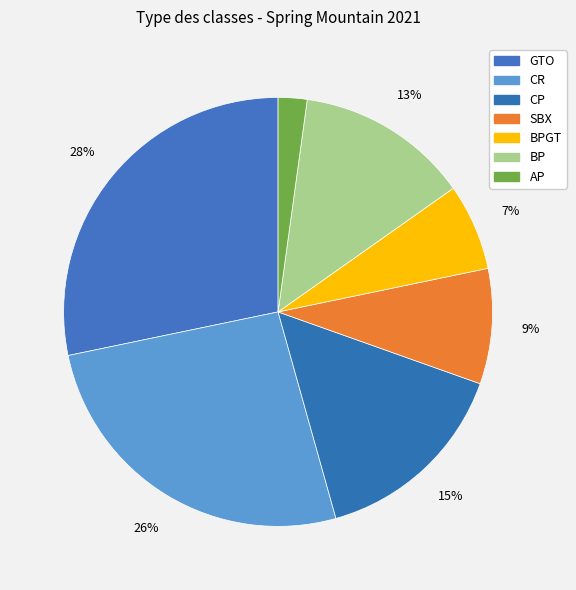

Count the number of slices in the pie.

7